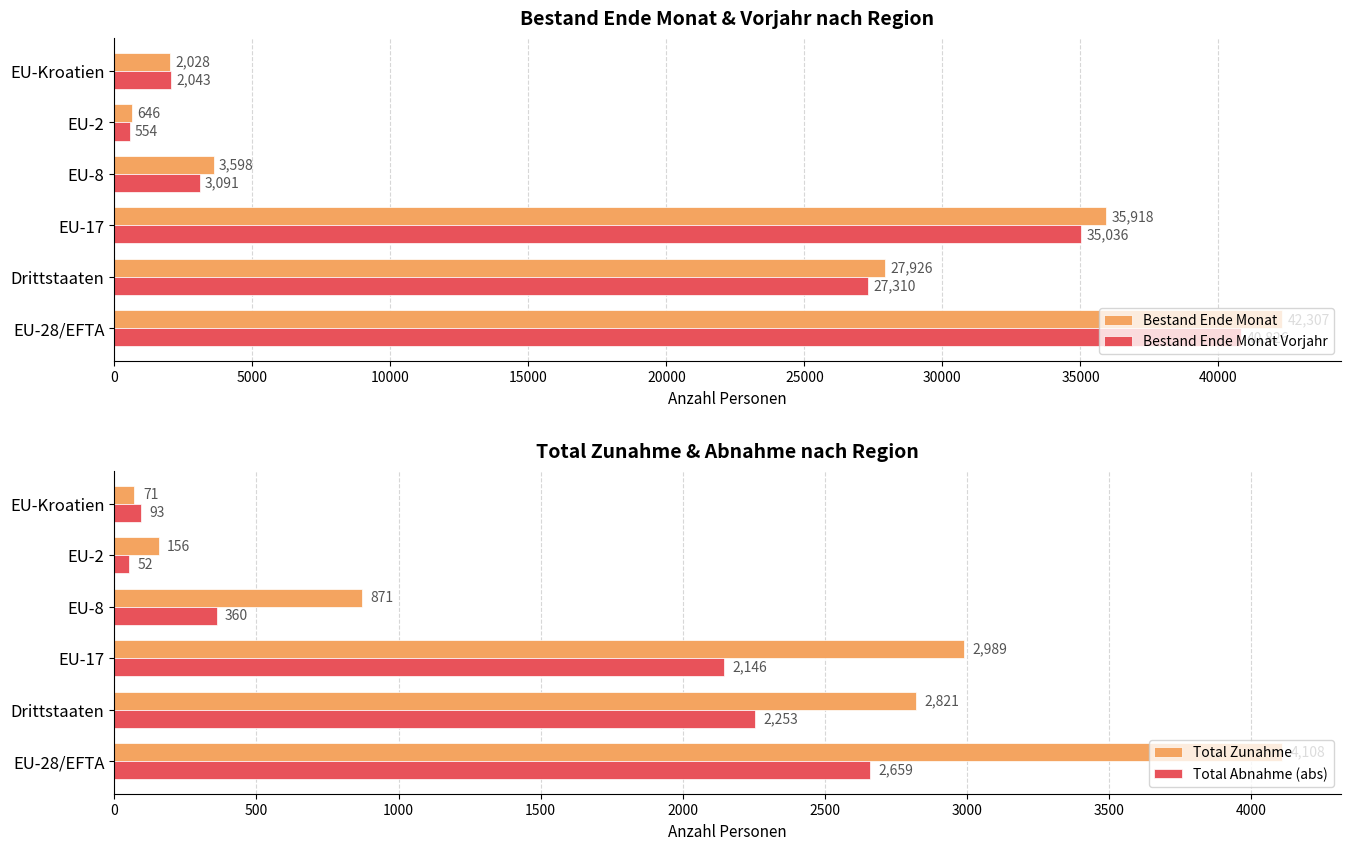

How many data points in Total Zunahme are above 2821?

2